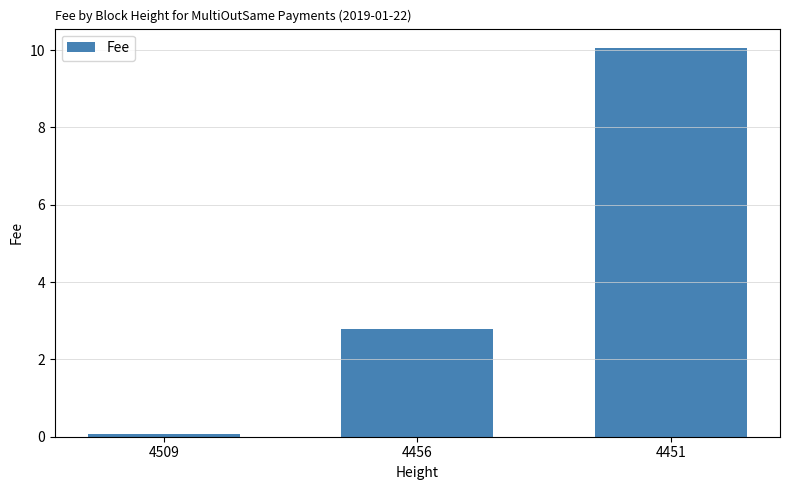

Reading left to right, what are all the values shown in this chart?

4509=0.1	4456=2.8	4451=10.1